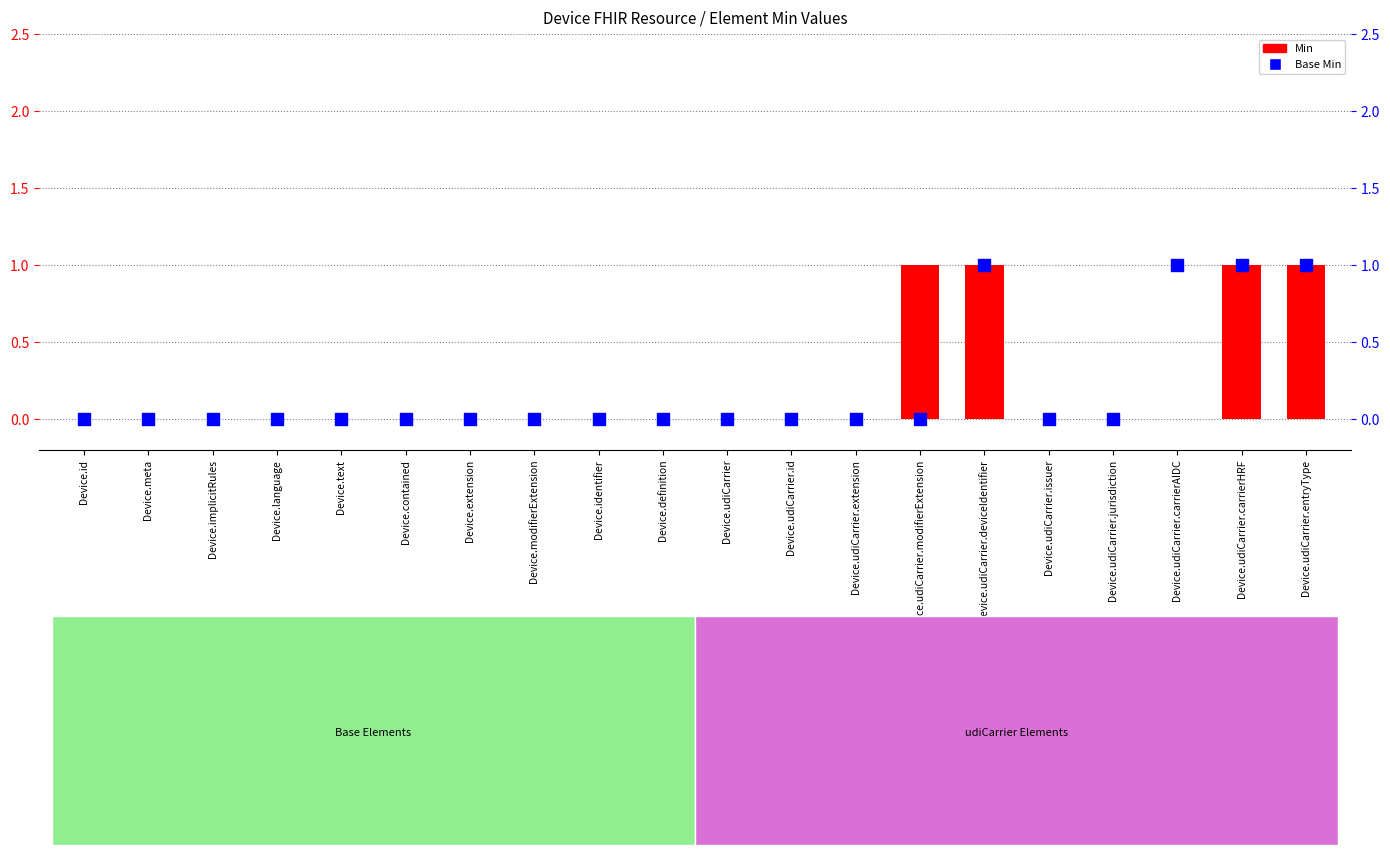

Which series contains the highest Y value?

Min